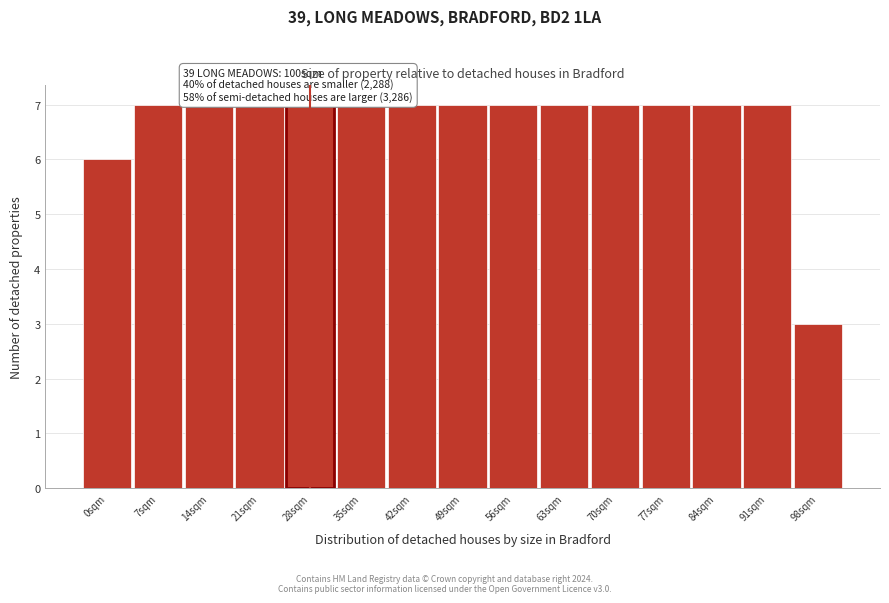

Reading left to right, transcribe all the data shown in this chart.

0sqm=6	7sqm=7	14sqm=7	21sqm=7	28sqm=7	35sqm=7	42sqm=7	49sqm=7	56sqm=7	63sqm=7	70sqm=7	77sqm=7	84sqm=7	91sqm=7	98sqm=3